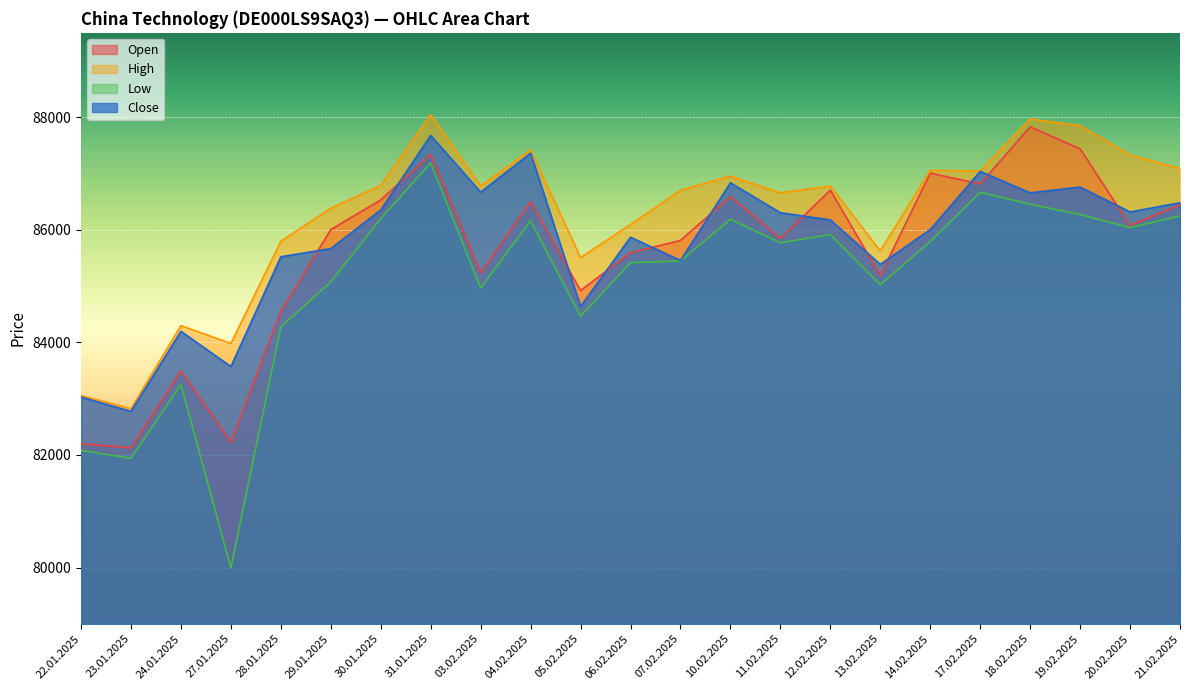

Which has a higher value, 31.01.2025 or 23.01.2025?

31.01.2025